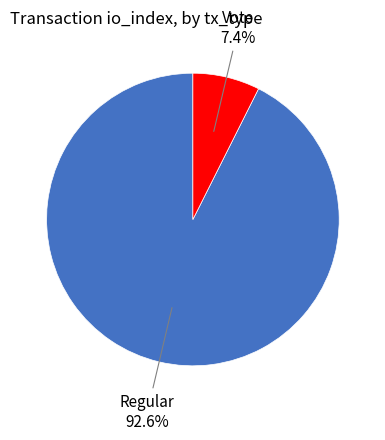

What is the total percentage of Vote and Regular?

100.0%